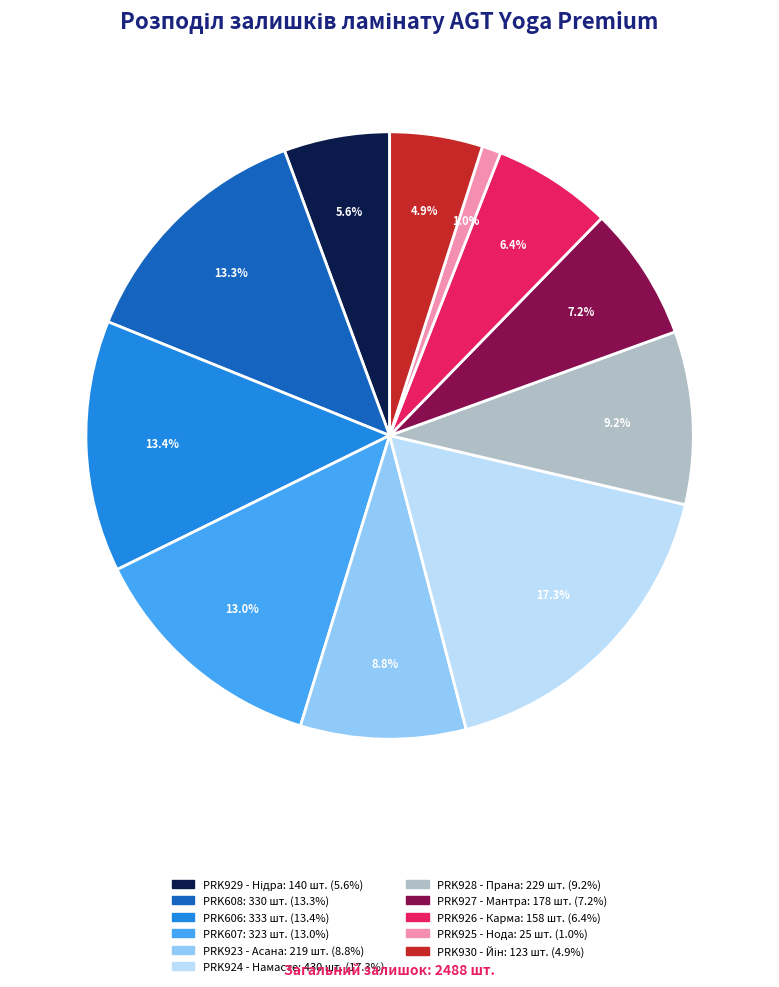

Approximately how many times larger is the value at PRK927 - Мантра compared to PRK606?

0.5